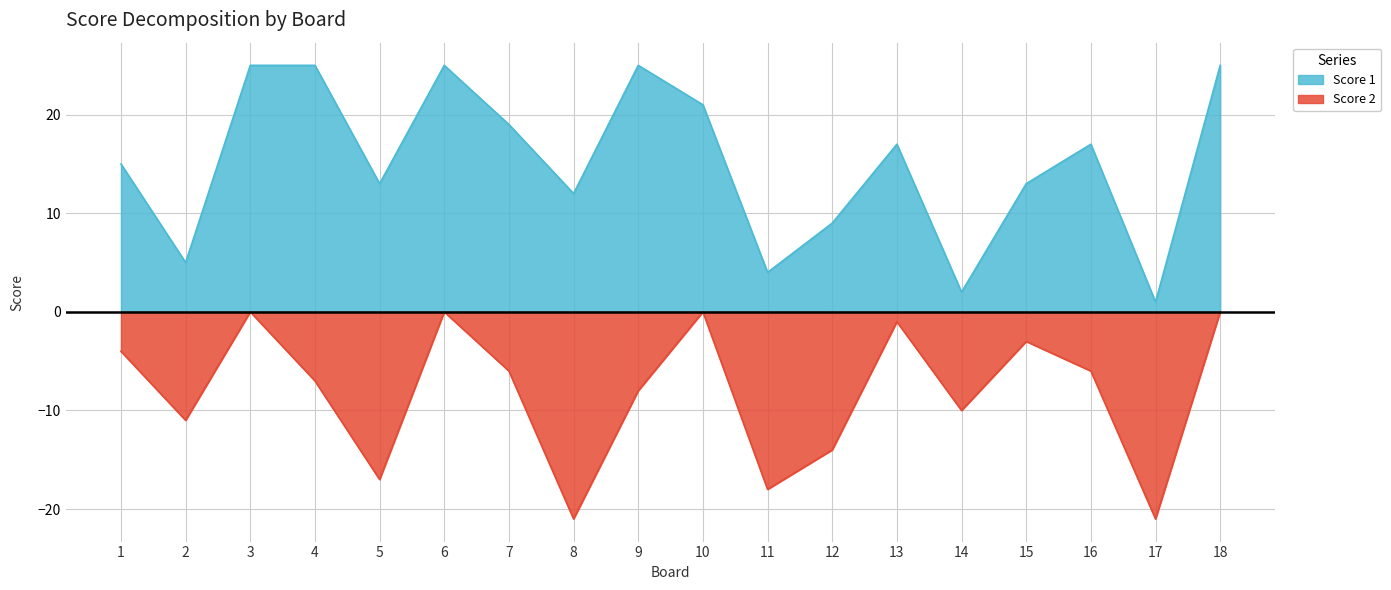

Where does the Score 2 series first go above -6?

1